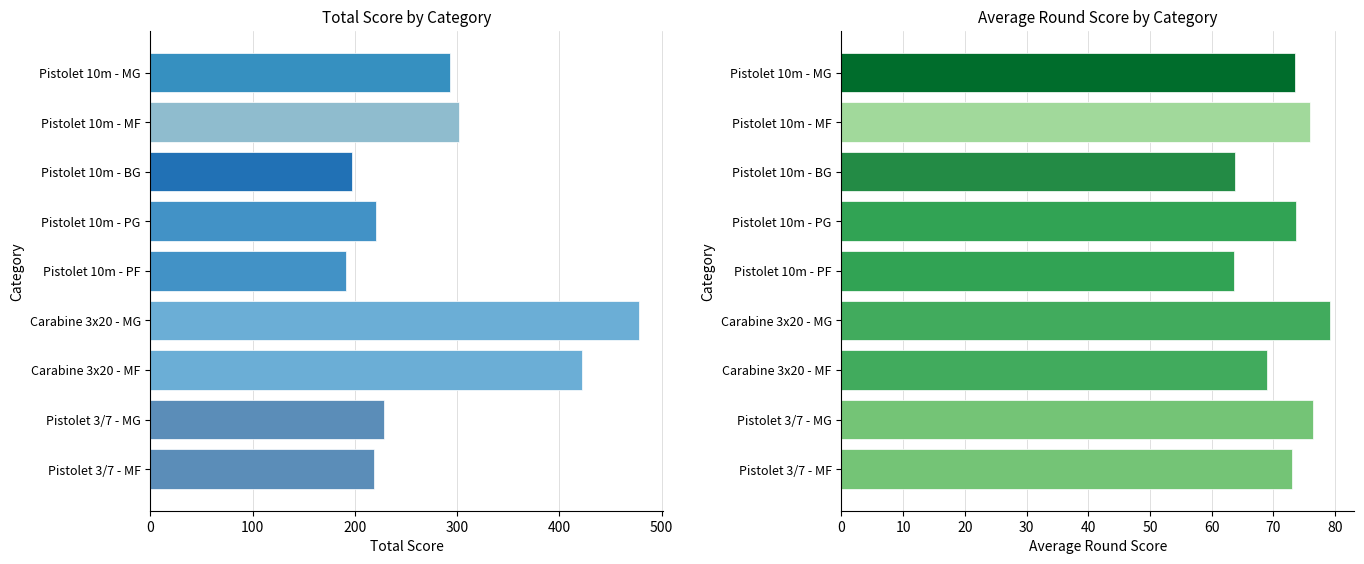

How many series are shown in this chart?

2